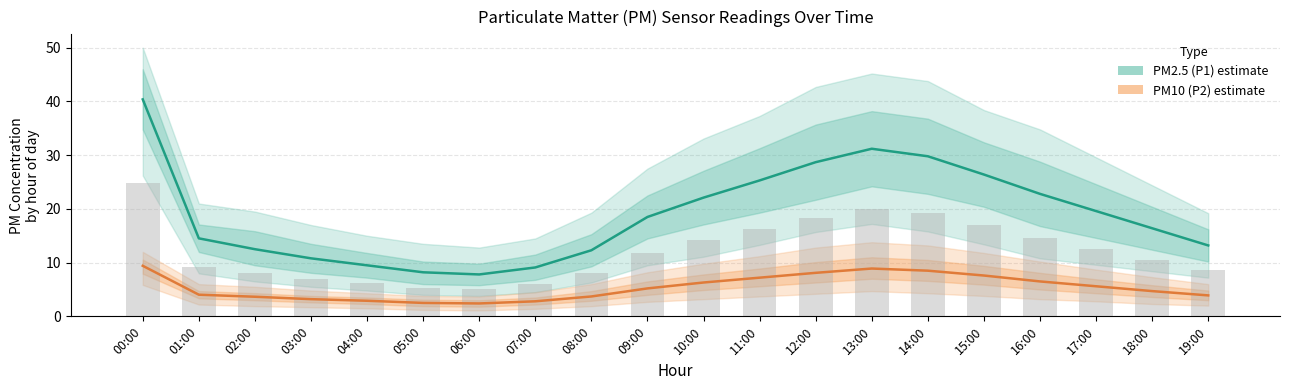

Rank the series by their average value, from lowest to highest.

PM10 (P2), PM2.5 (P1)